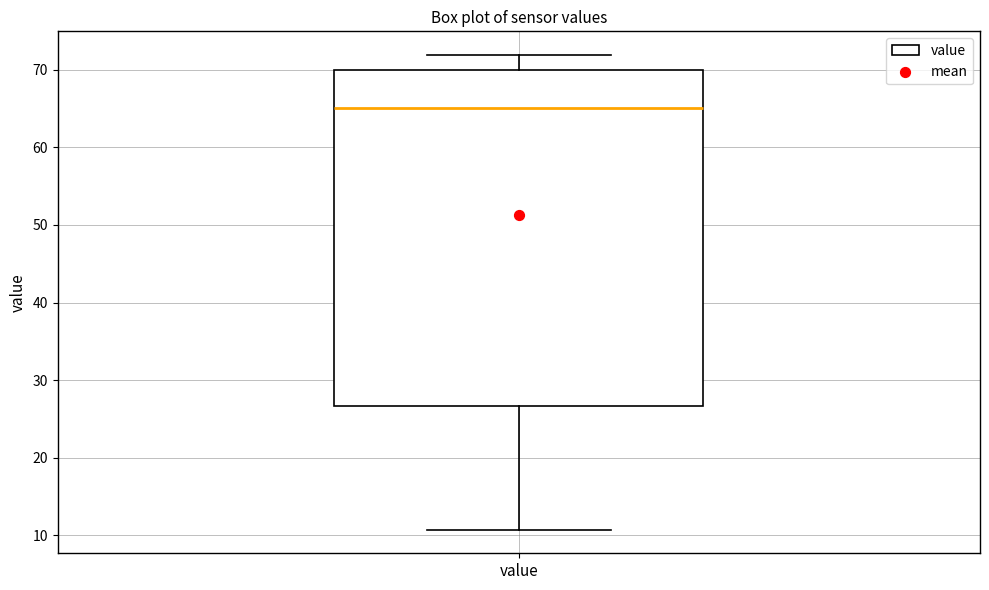

Where does the median line of the box for value sit on the y-axis? The values are not printed on the chart, so give them approximately, as read against the axis.

65